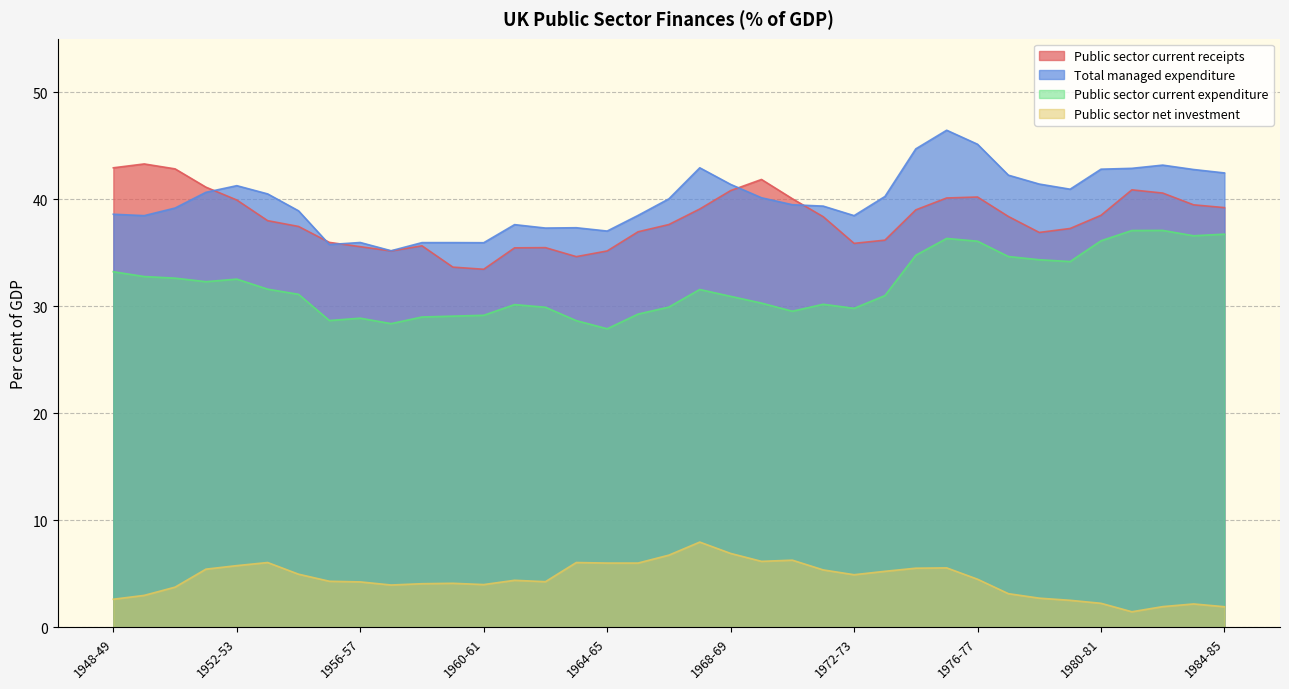

What value does the Public sector current receipts series have at 1977-78?

38.4